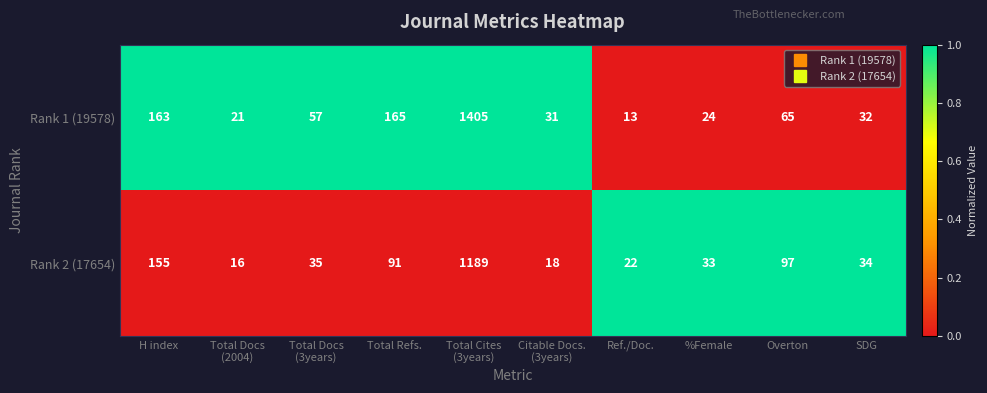

What is the spread (max minus min) of values at Overton?

32